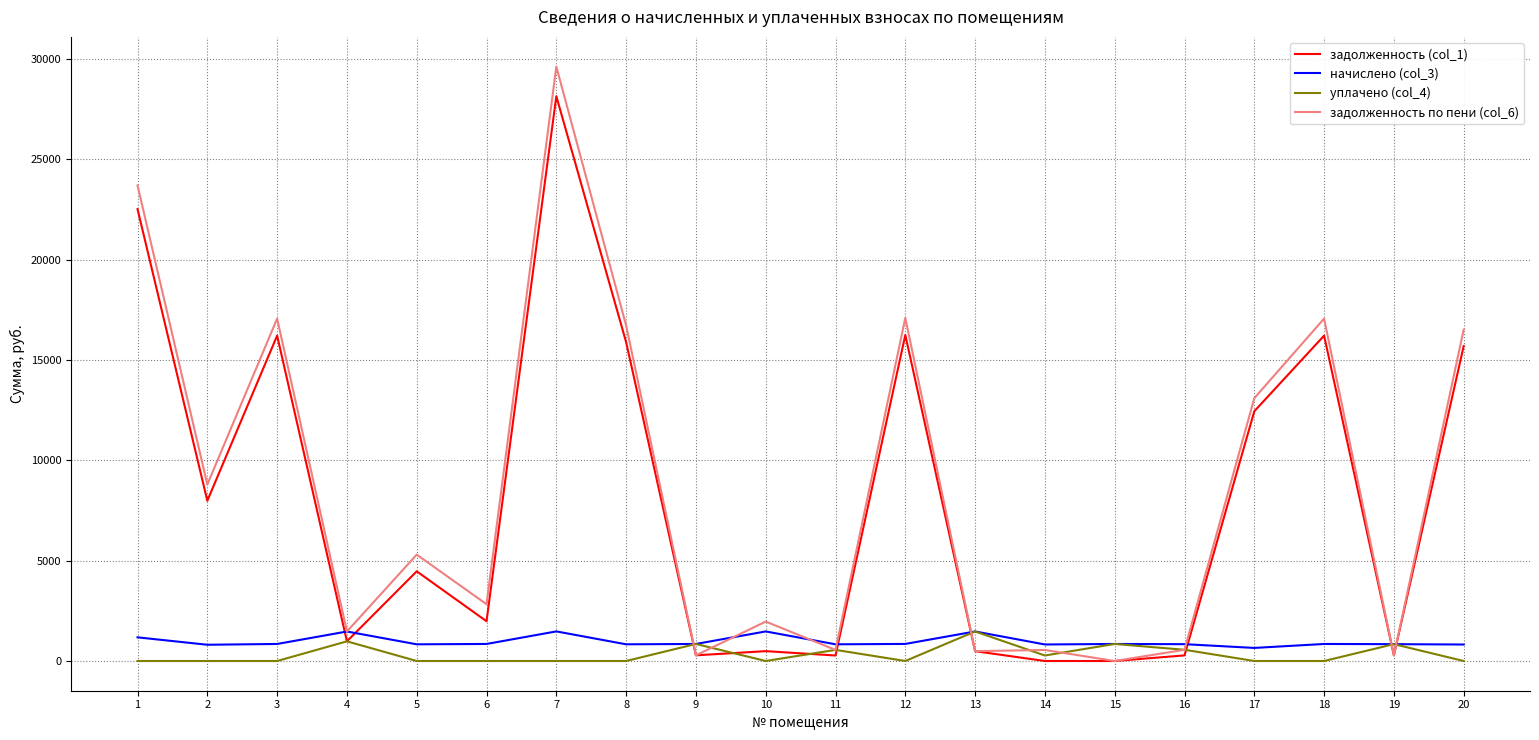

At which category is the sum across all series the highest?

7